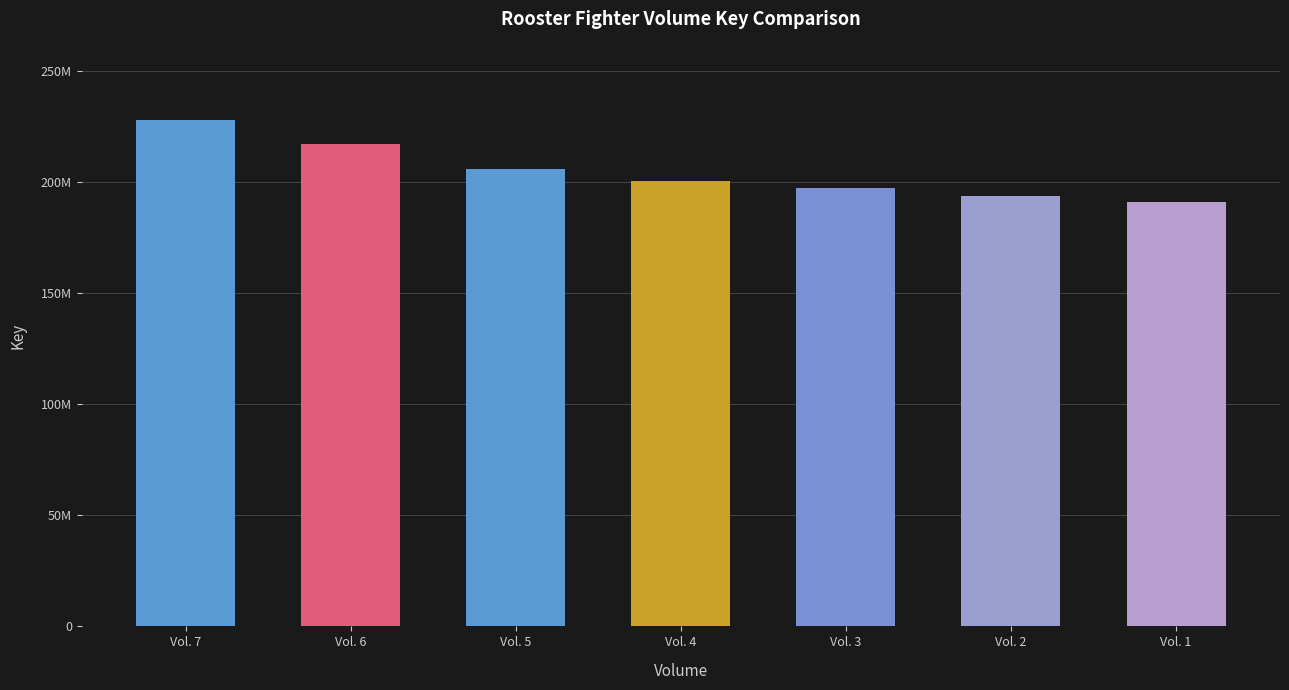

Does the chart contain any negative values?

No